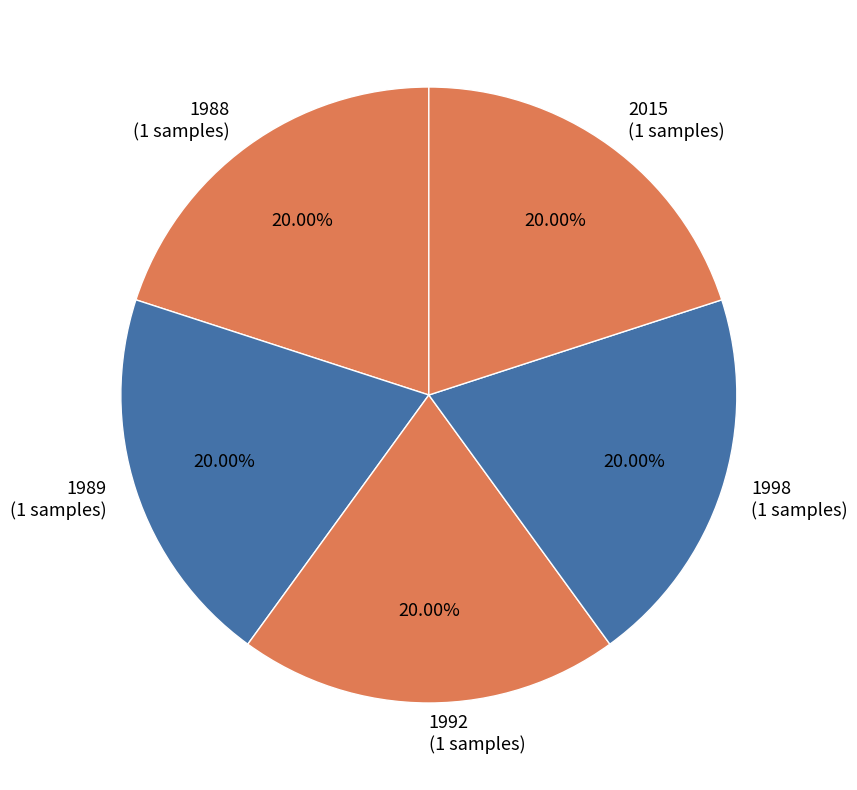

Is there a majority slice in this chart?

No